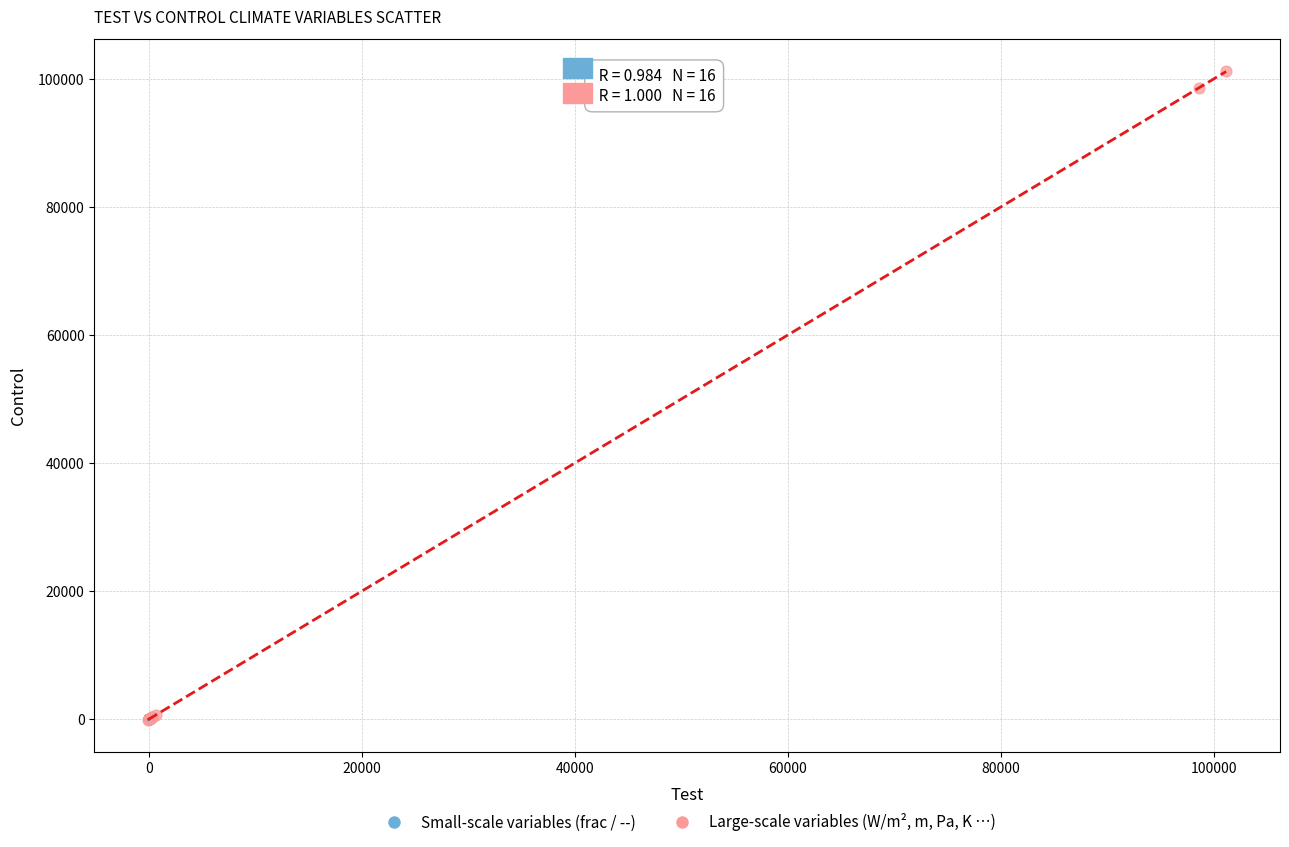

Which series contains the highest Y value?

Large-scale variables (W/m², m, Pa, K …)